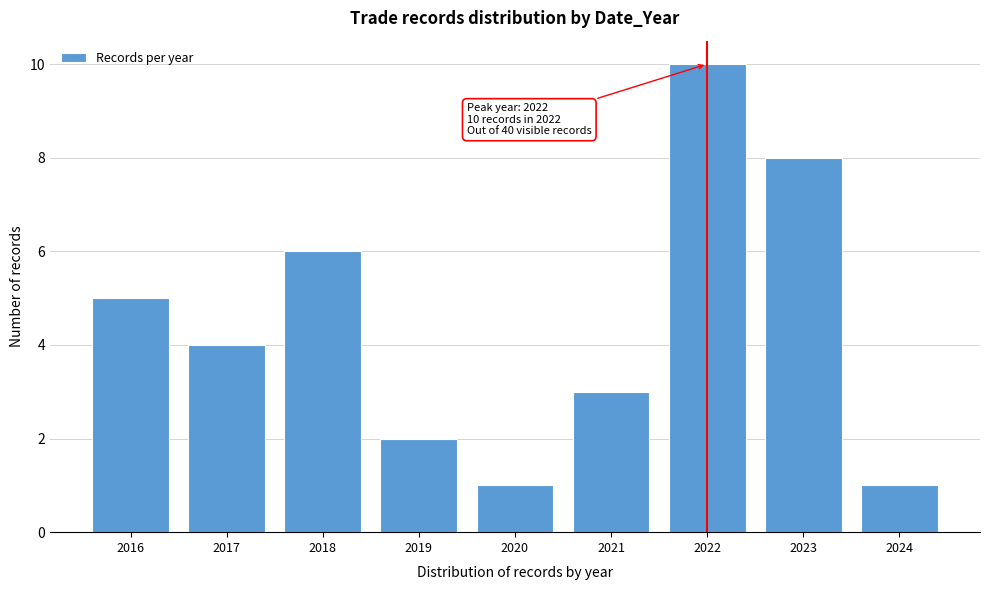

Reading left to right, list all the values displayed in this chart.

5	4	6	2	1	3	10	8	1